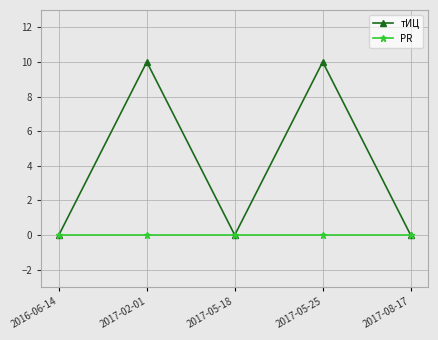

Which series has the largest total across all categories?

тИЦ